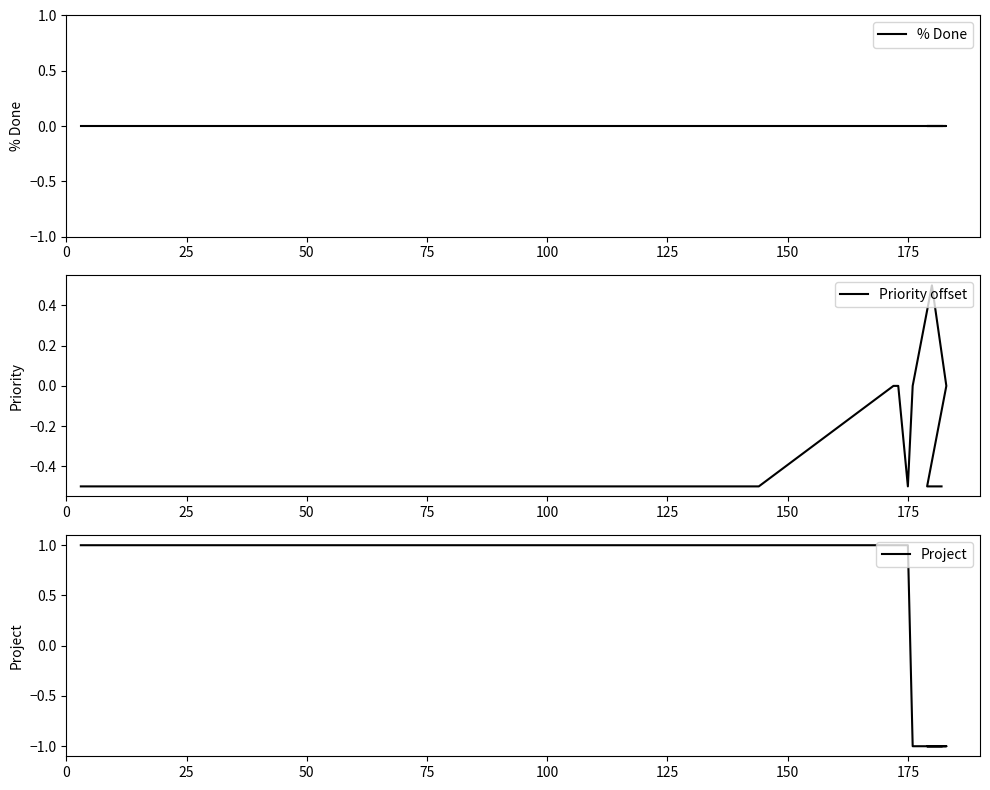

Which has a higher value, 50 or 25?

50